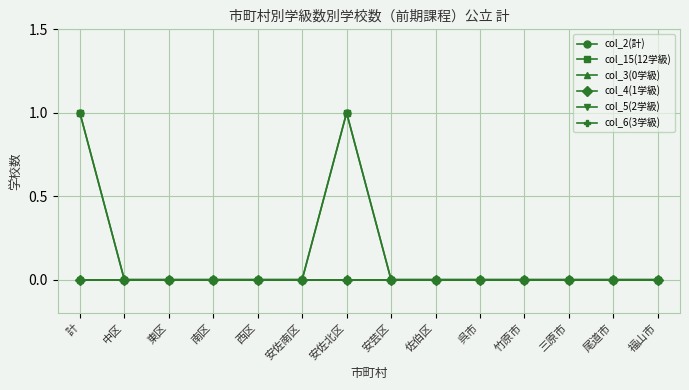

True or false: col_6(3学級) and col_5(2学級) intersect in this chart.

False